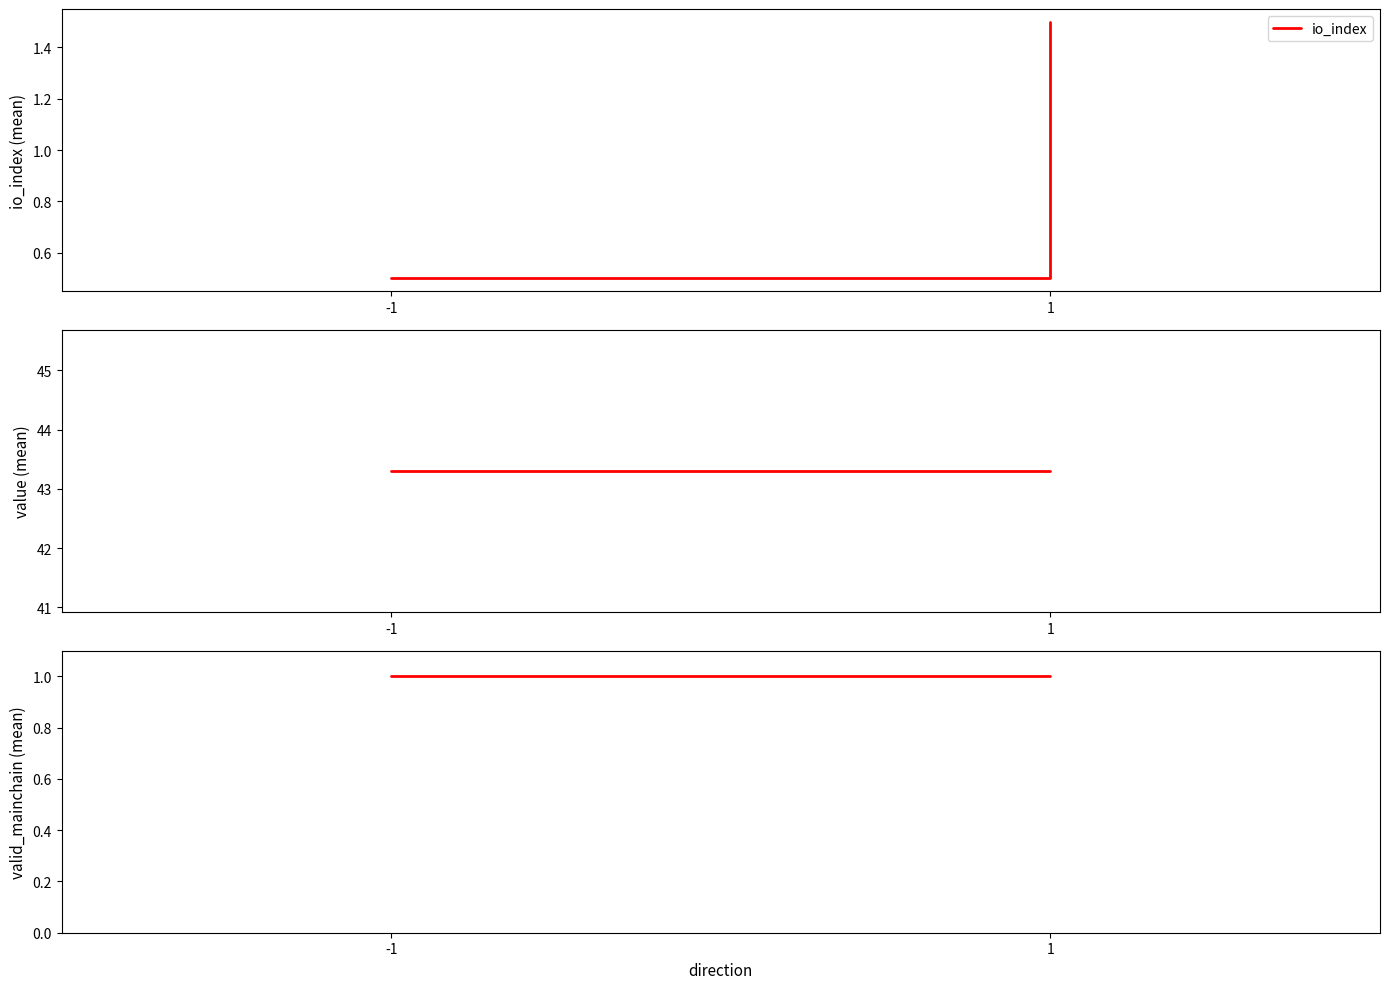

What is the average value of the io_index series?

1.0